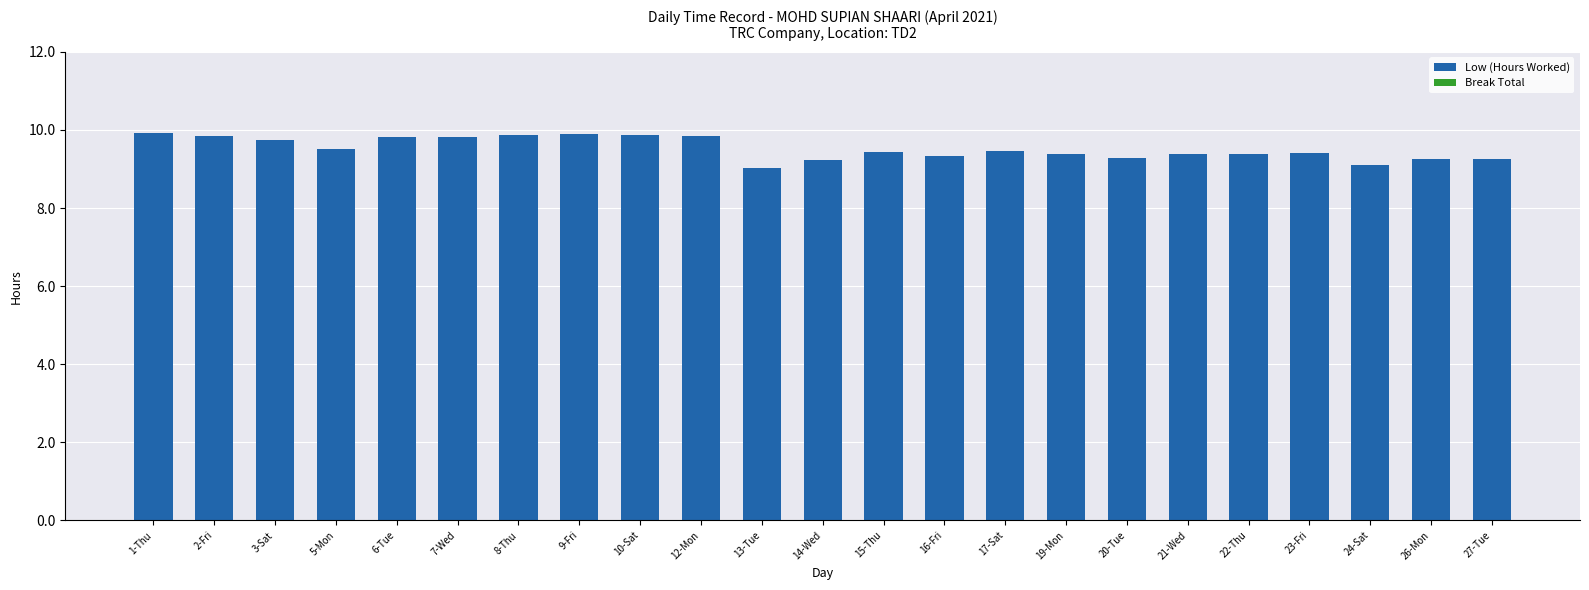

What is the ratio of the value at 16-Fri to the value at 21-Wed?

1.0